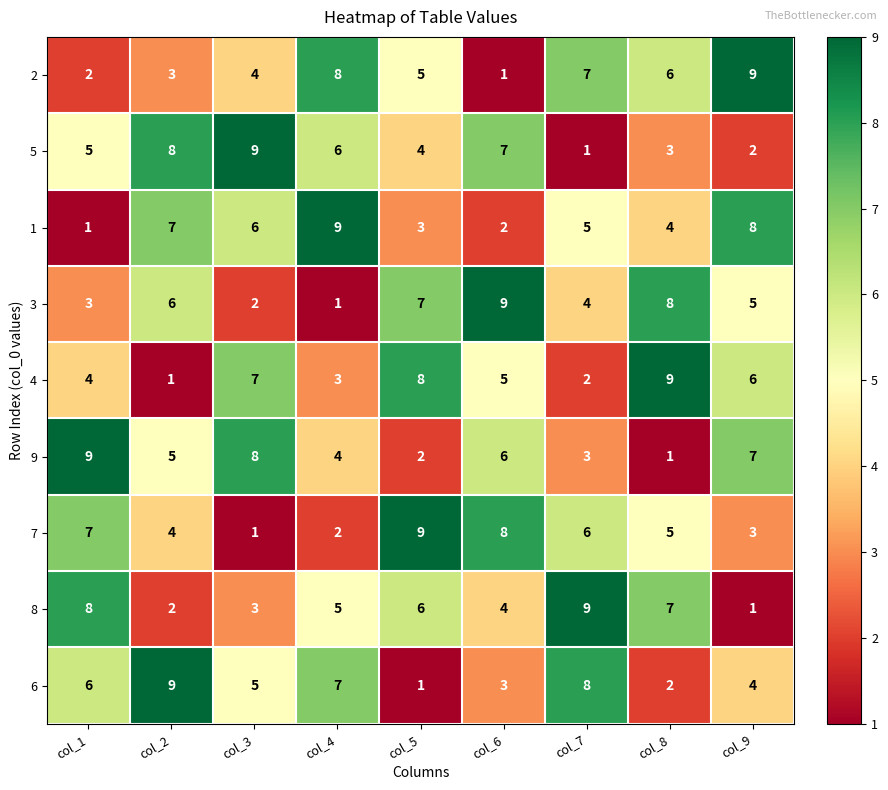

What is the difference between the highest and lowest values at col_3?

8